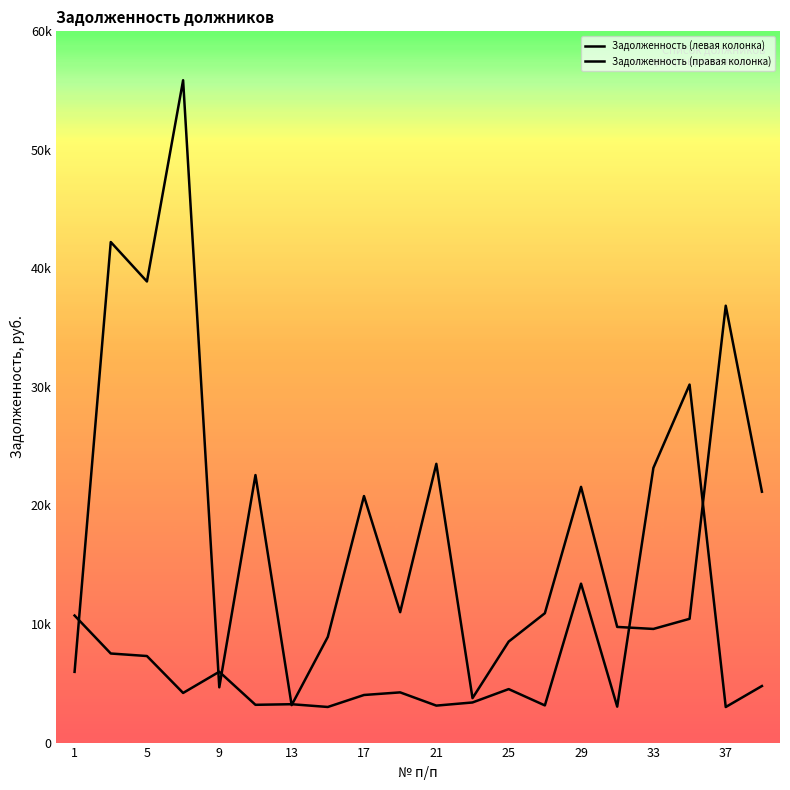

What is the difference between the maximum and second lowest values in the Задолженность (правая колонка) series?

52125.1